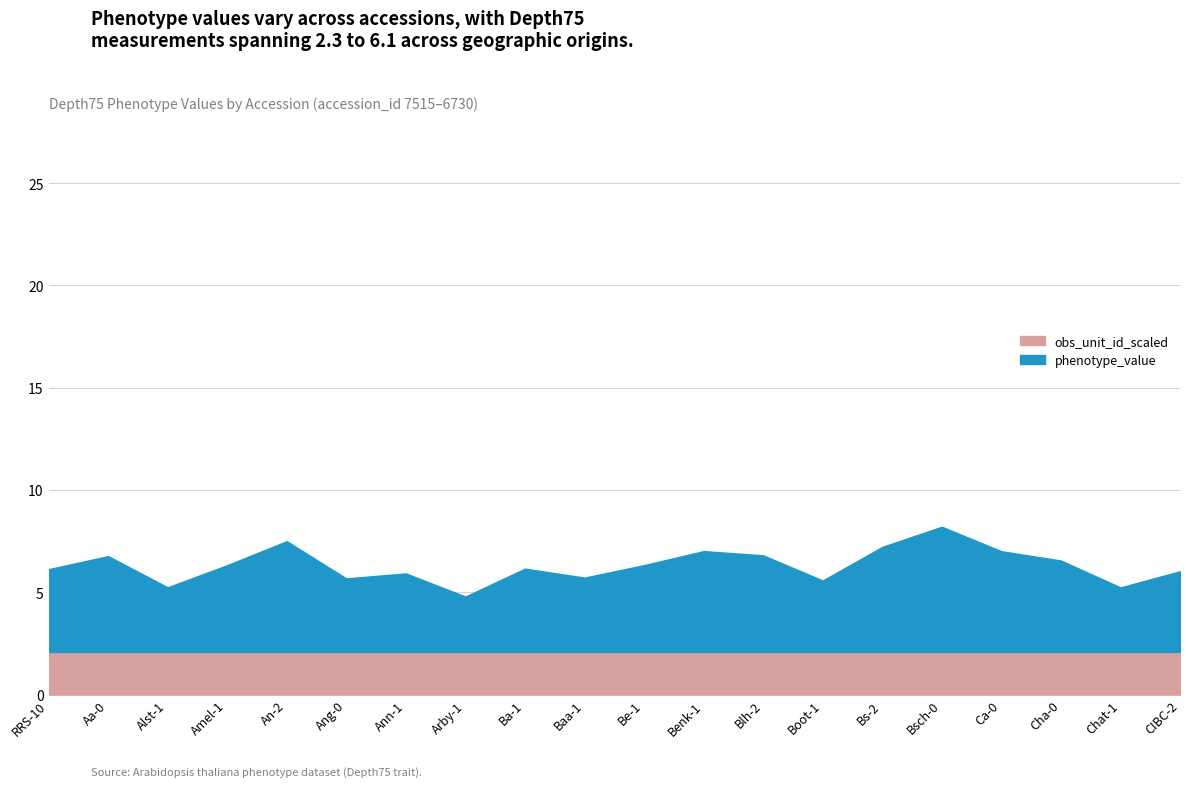

At how many categories does at least one series exceed 4?

12